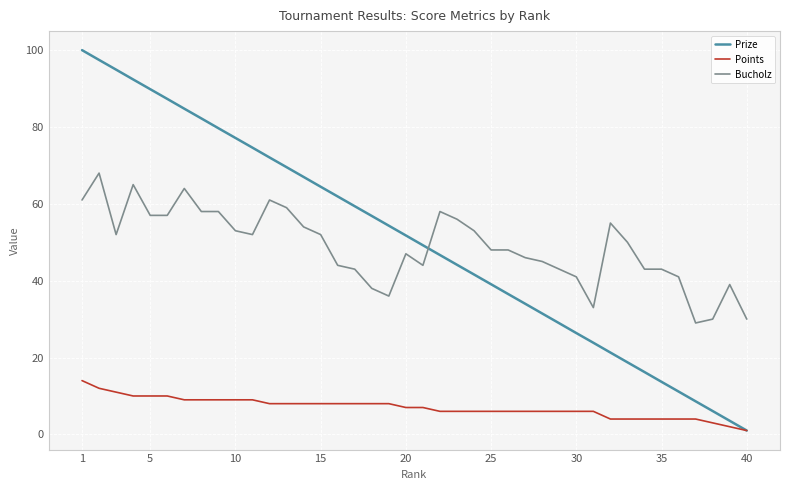

How many times do Prize and Bucholz cross each other?

1